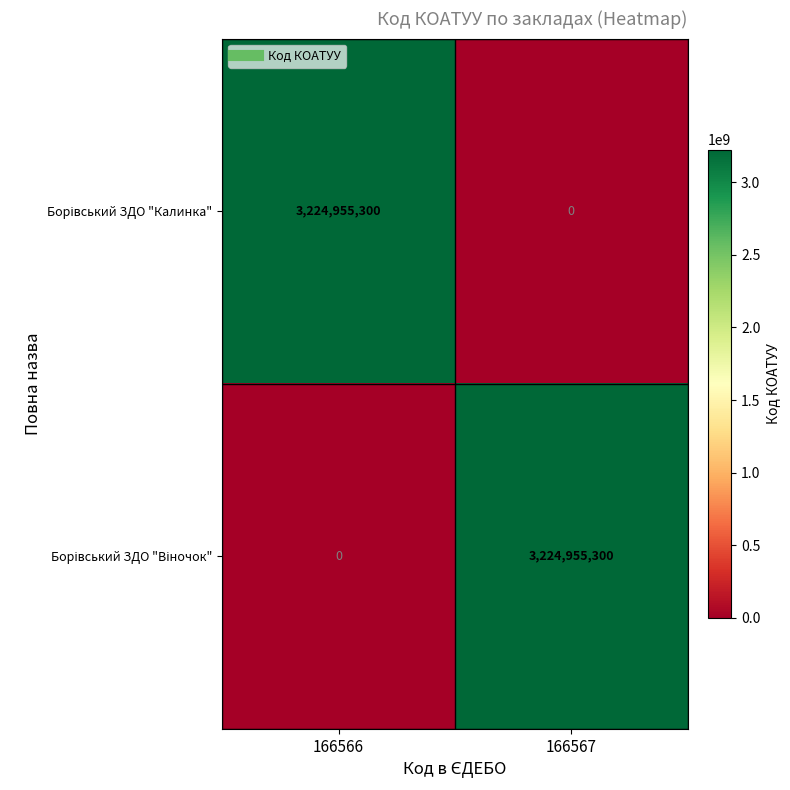

What is the spread (max minus min) of values at 166566?

3224955300